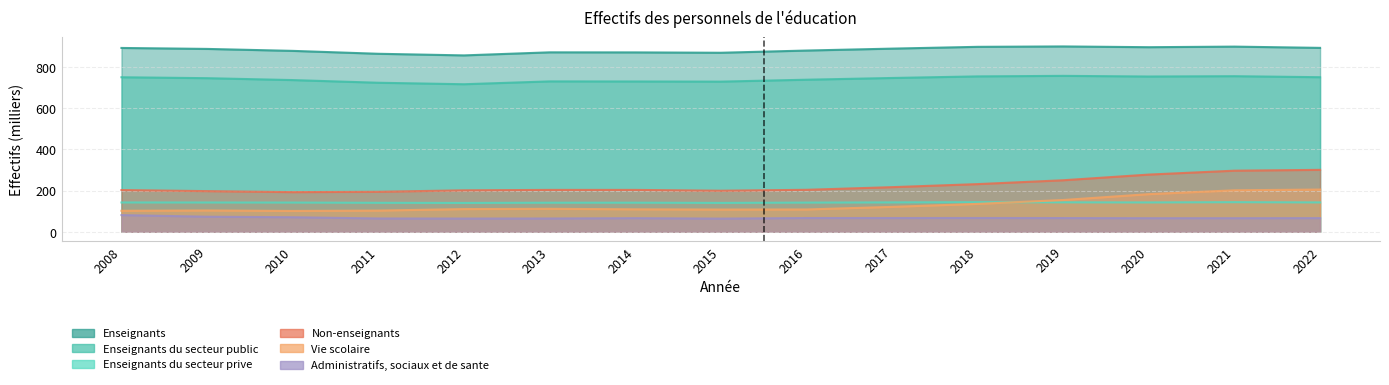

Where is Vie scolaire nearest to the value 153?

2019